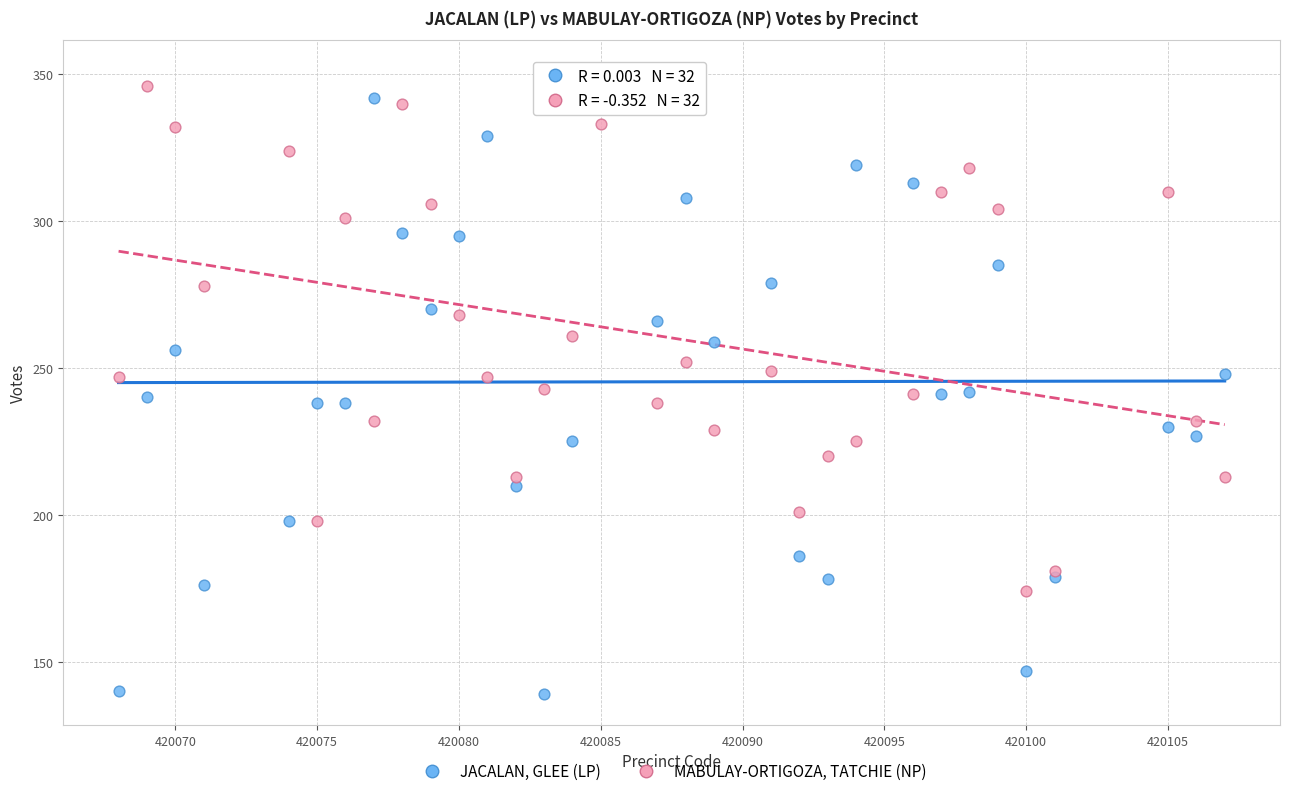

Which series has the largest Y range (max minus min)?

JACALAN, GLEE (LP)